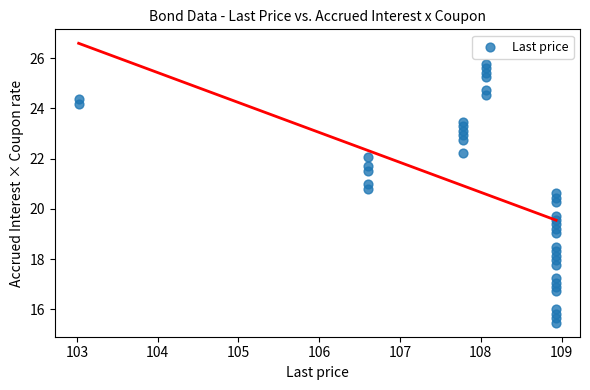

What is the range of Y values (max minus min)?

10.3